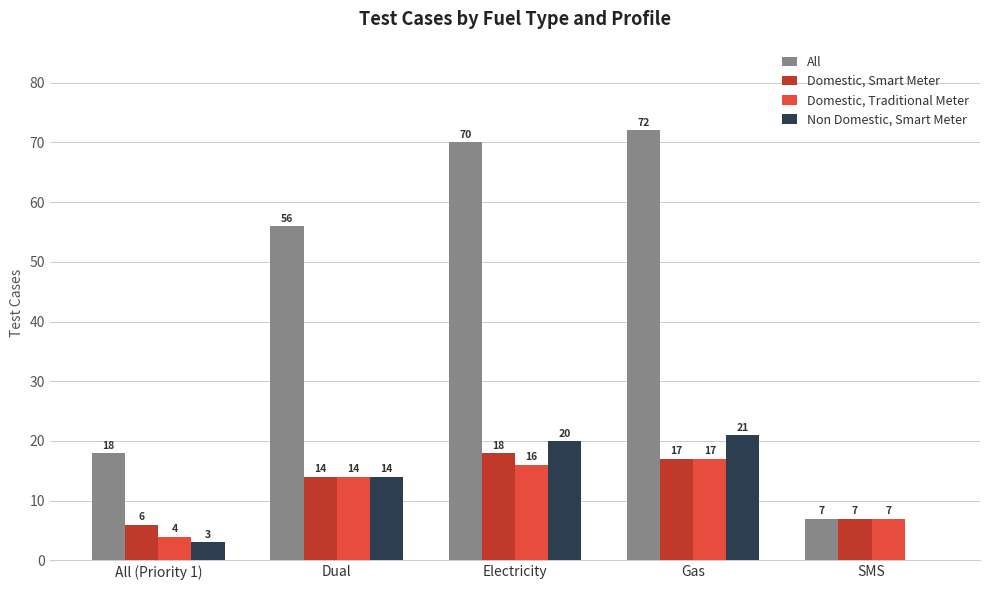

Are the bars grouped side by side (vs. stacked)?

Yes